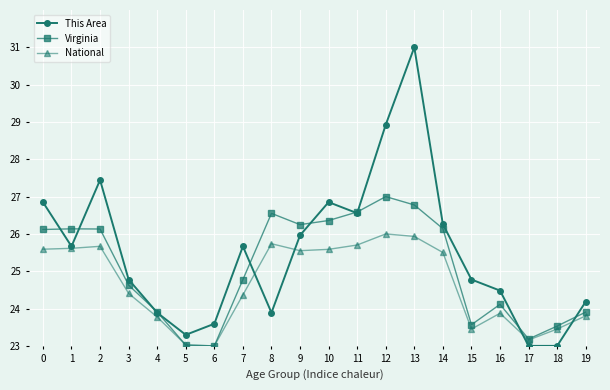

At which category is the sum across all series the highest?

13